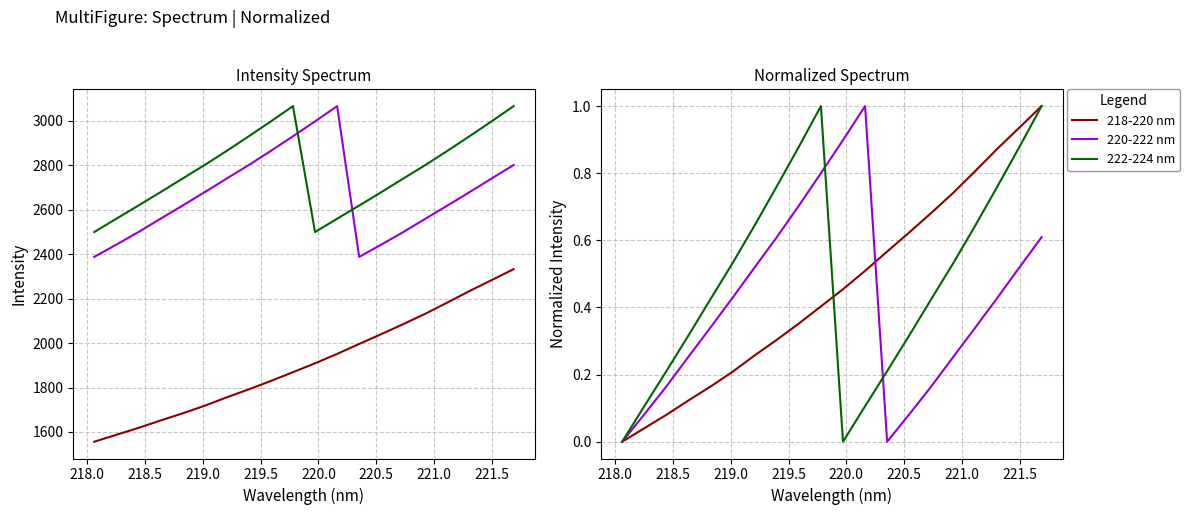

In 222-224 nm, how many points are lower than both neighbors (excluding endpoints)?

1